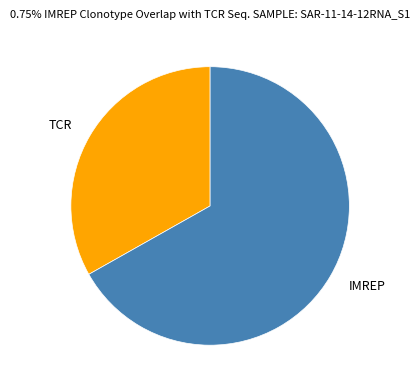

Does any single category account for the majority?

Yes